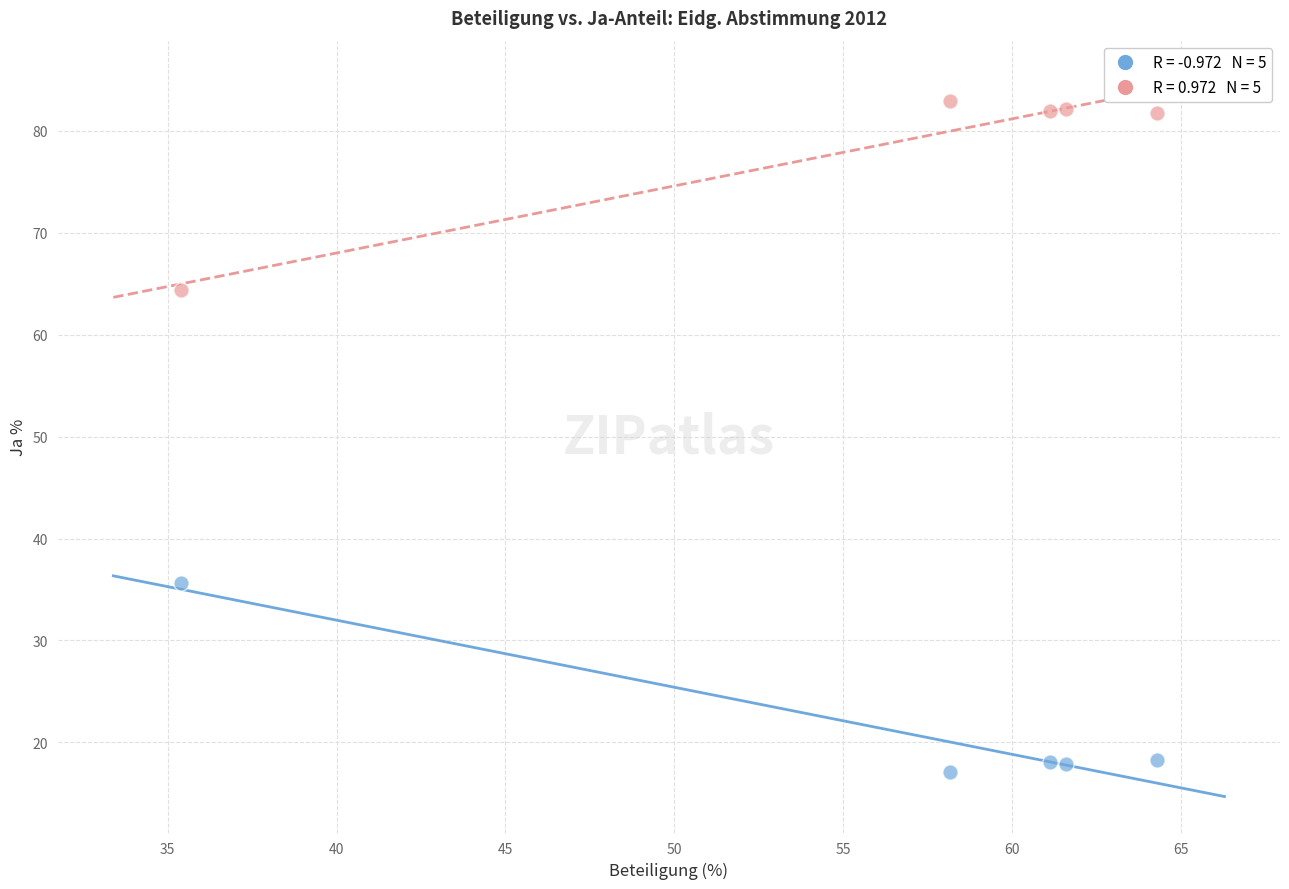

Across all data points, what is the average Y value?

50.0